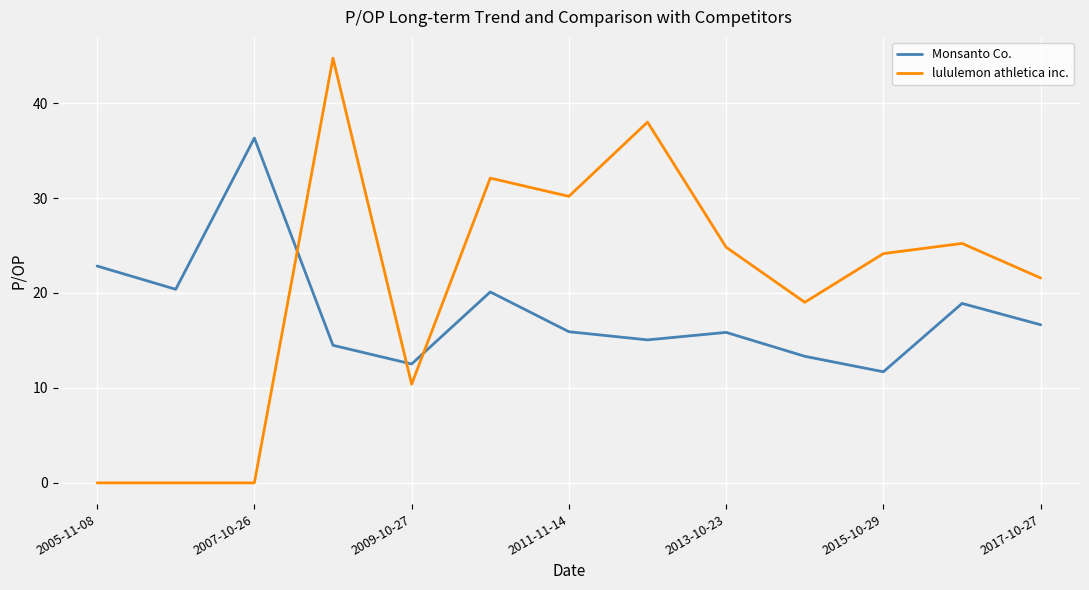

Which series has the largest total across all categories?

lululemon athletica inc.